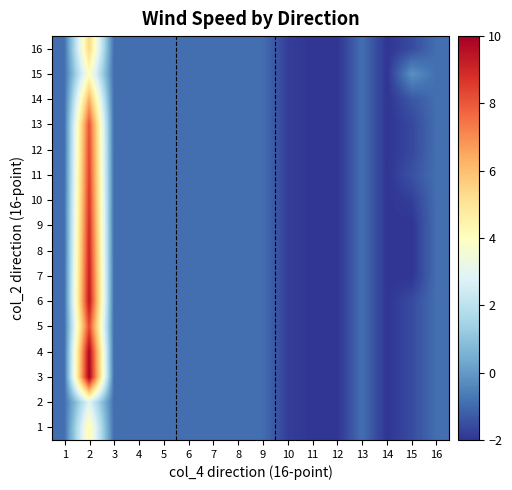

What is the total value across all series at 11?

-32.0